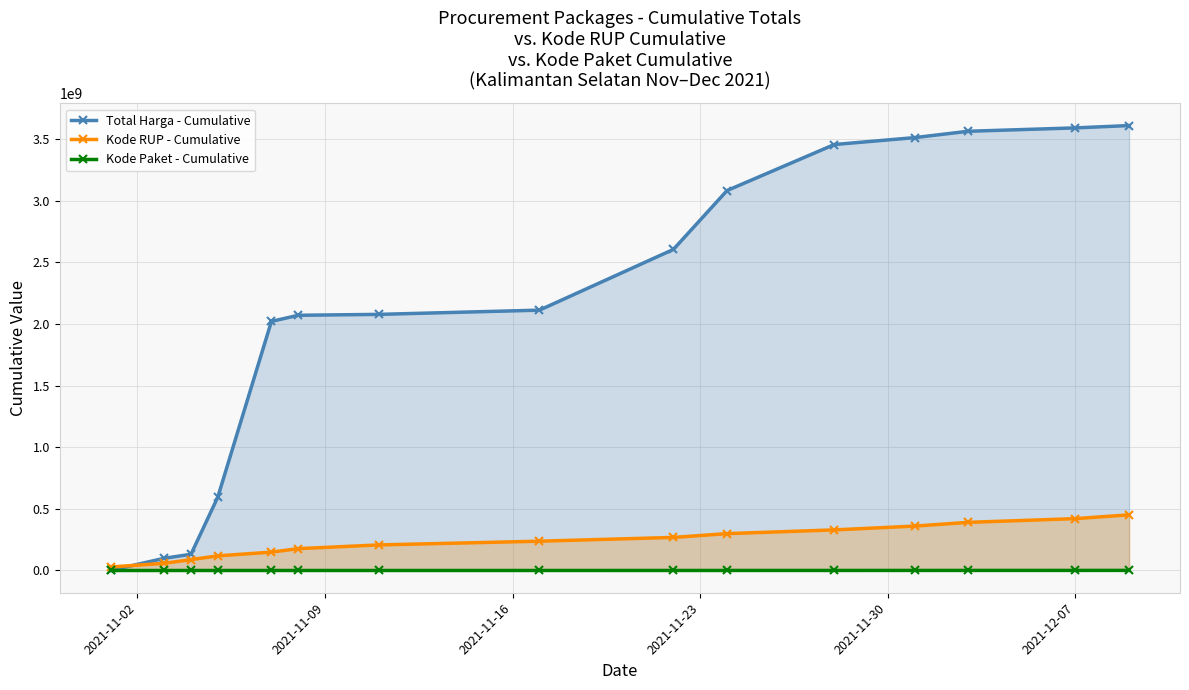

What is the value of the Total Harga - Cumulative point at the 9th from the left?

2605840650